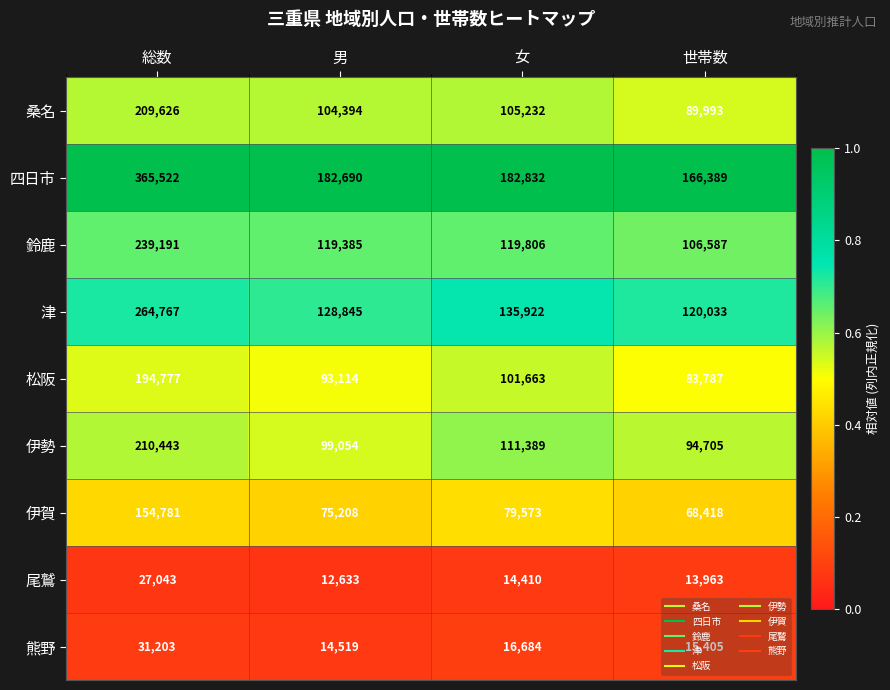

Which series has the largest total across all categories?

四日市